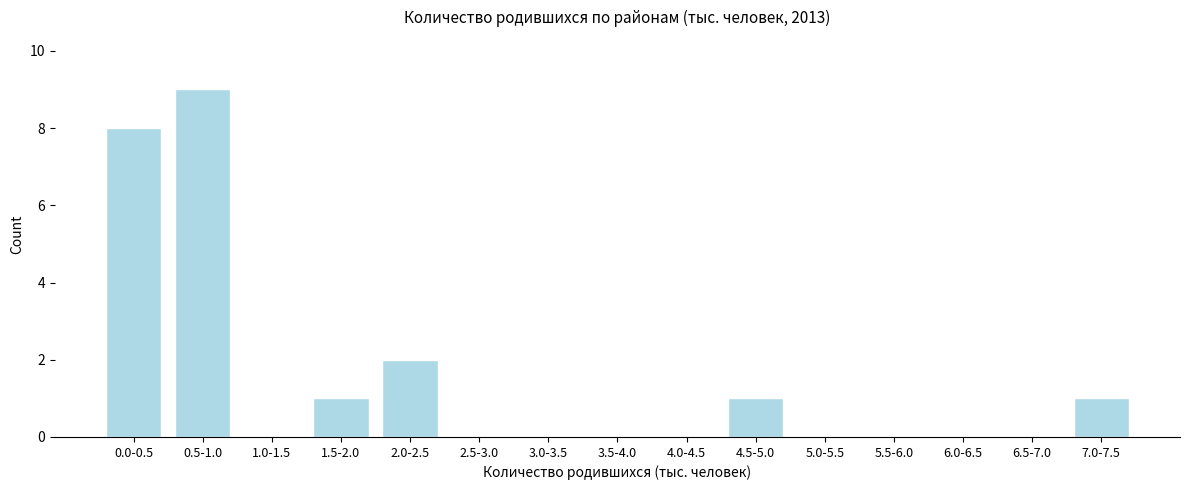

Reading left to right, extract all data points from this chart.

0.0-0.5=8	0.5-1.0=9	1.0-1.5=0	1.5-2.0=1	2.0-2.5=2	2.5-3.0=0	3.0-3.5=0	3.5-4.0=0	4.0-4.5=0	4.5-5.0=1	5.0-5.5=0	5.5-6.0=0	6.0-6.5=0	6.5-7.0=0	7.0-7.5=1